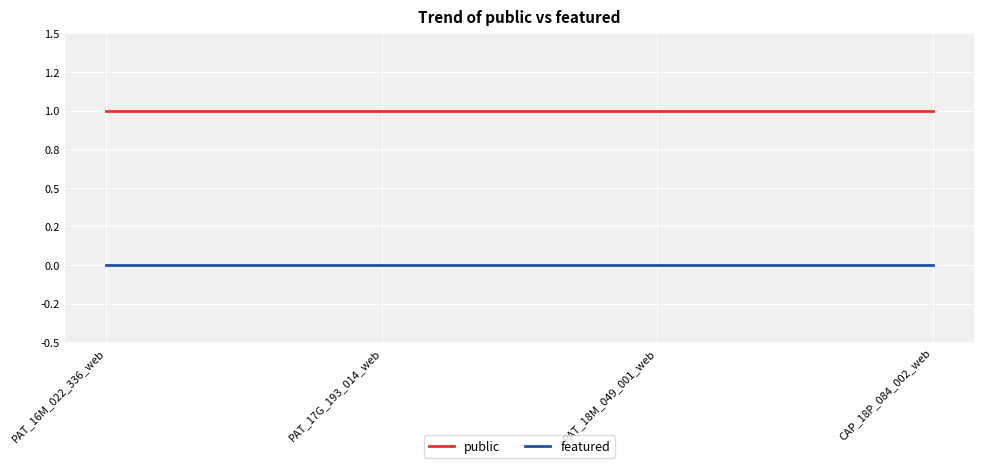

What are all the series names shown in the legend?

public, featured